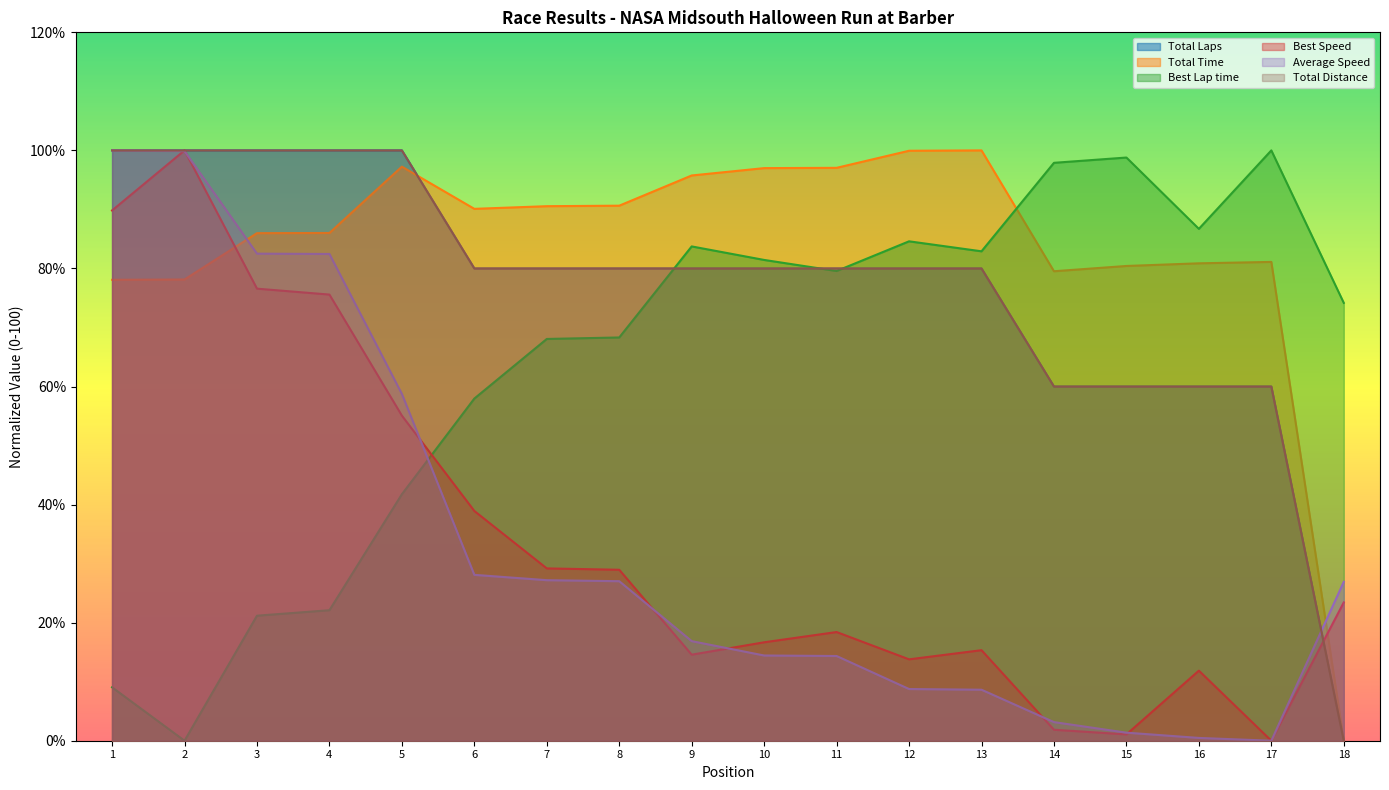

Between 4 and 11, which series saw the biggest shift?

Average Speed